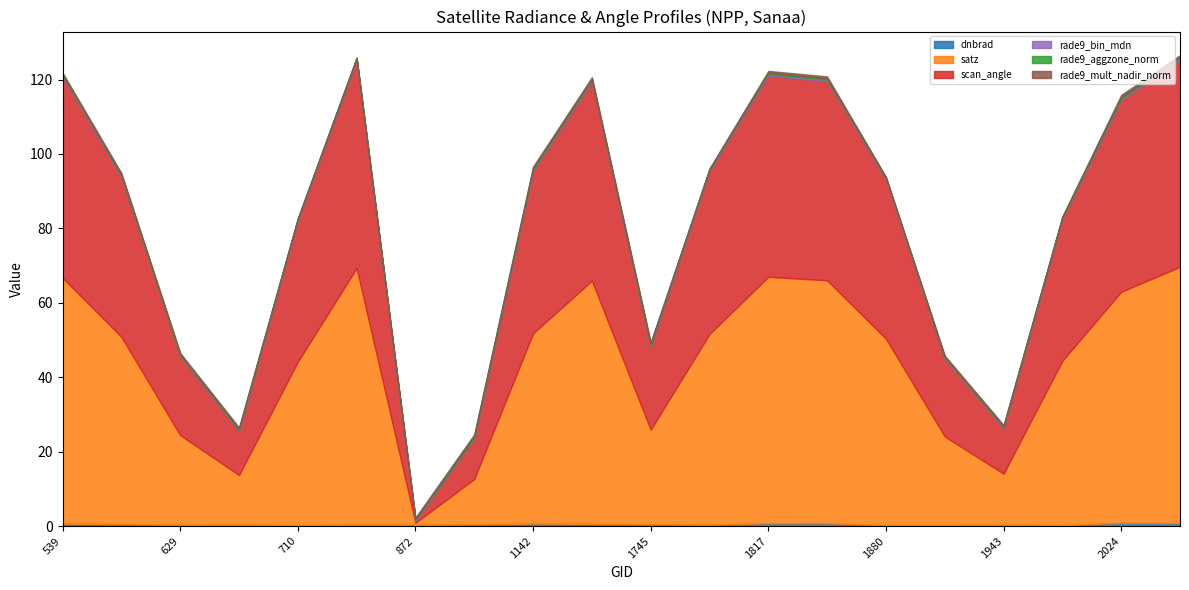

Reading right to left, transcribe all the data shown in this chart.

dnbrad: 0.8	0.9	0.2	0.3	0.3	0.2	0.8	0.8	0.3	0.5	0.6	0.7	0.4	0.3	0.3	0.2	0.3	0.3	0.5	0.6
satz: 68.9	62.1	44.2	13.8	23.8	50.1	65.3	66.2	51.3	25.4	65.4	51.1	12.2	0.5	69.0	43.9	13.4	24.2	50.3	66.1
scan_angle: 55.7	51.5	38.1	12.2	20.9	42.8	53.5	54.1	43.7	22.4	53.6	43.6	10.8	0.5	55.7	37.9	11.8	21.2	42.9	54.0
rade9_bin_mdn: 0.5	0.3	0.2	0.2	0.2	0.3	0.3	0.4	0.3	0.2	0.3	0.3	0.2	0.2	0.5	0.2	0.2	0.2	0.3	0.4
rade9_aggzone_norm: 0.3	0.5	0.2	0.3	0.3	0.2	0.4	0.4	0.3	0.4	0.3	0.4	0.5	0.3	0.2	0.2	0.4	0.3	0.4	0.3
rade9_mult_nadir_norm: 0.4	0.6	0.2	0.4	0.3	0.2	0.5	0.5	0.3	0.5	0.4	0.5	0.5	0.3	0.2	0.2	0.4	0.3	0.4	0.4